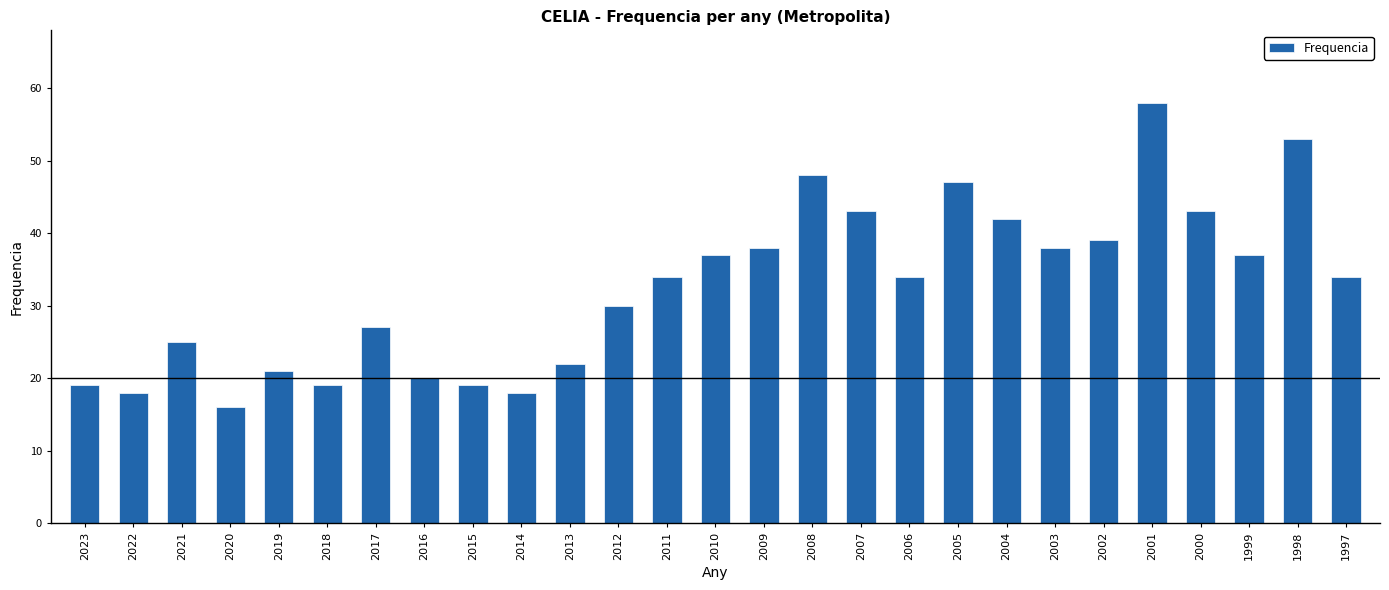

At which category does the chart reach its minimum across all series?

2020